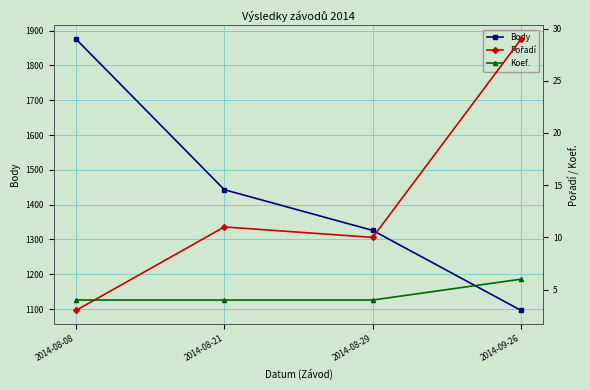

How many series are shown in this chart?

3